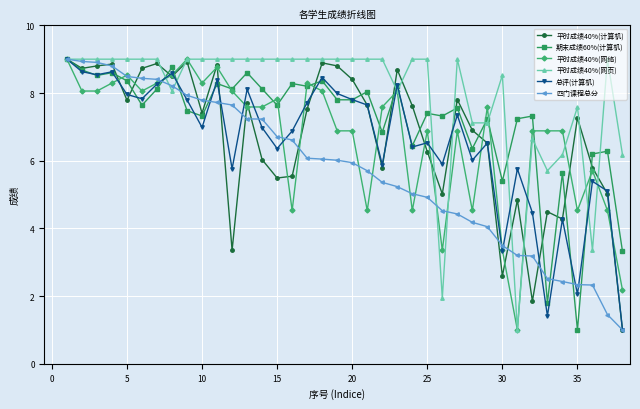

What is the highest value of the 平时成绩40%(计算机) series?

9.0